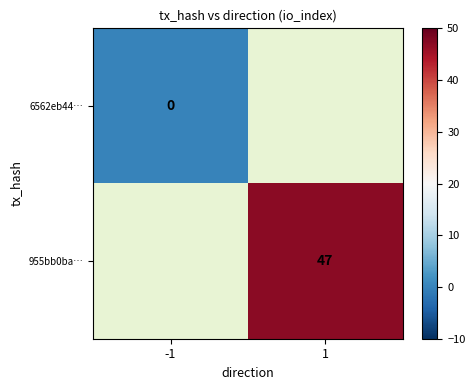

The 955bb0ba… series shows 26.1 at 1. True or false?

False